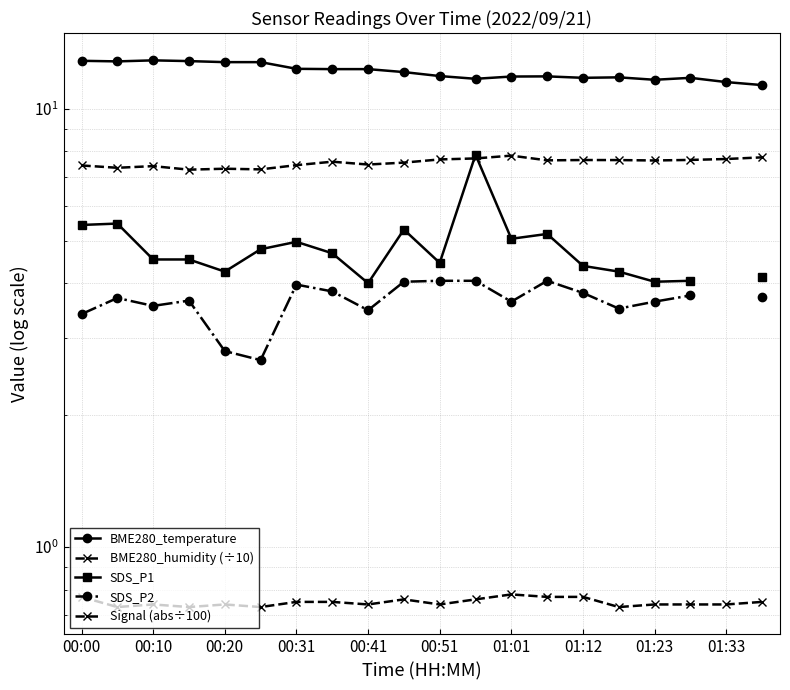

Which series has the largest total across all categories?

BME280_temperature